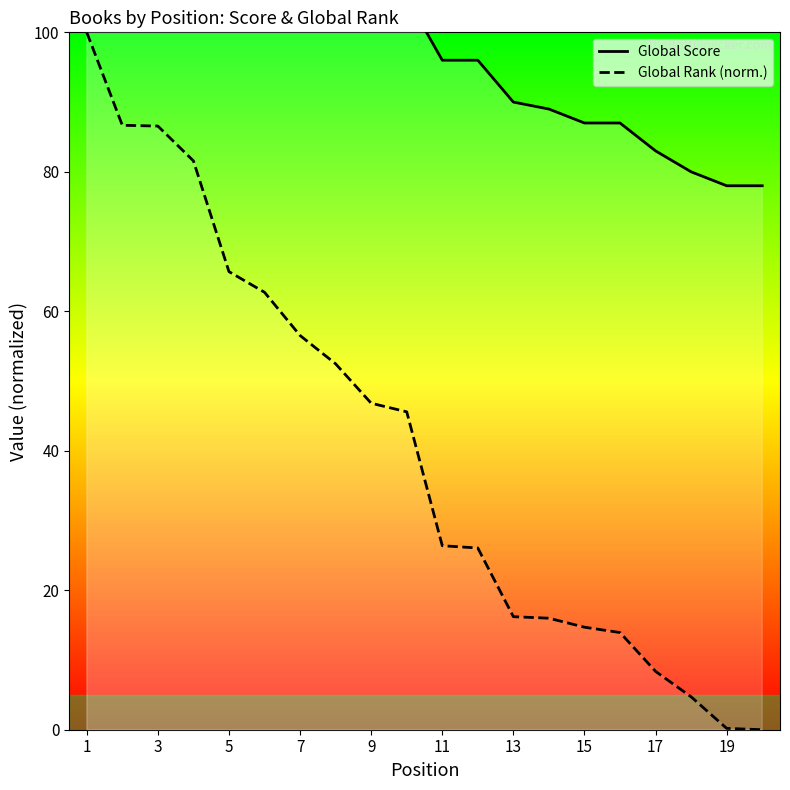

List the series in order of their overall mean, lowest first.

Global Rank (norm.), Global Score